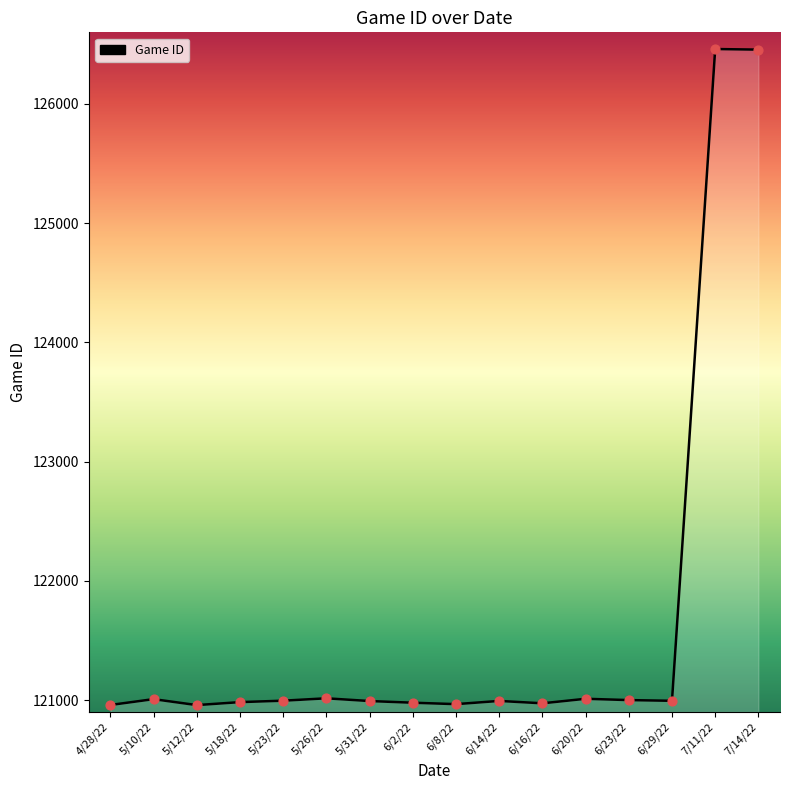

What is the change in value from 5/23/22 to 6/20/22?

+16